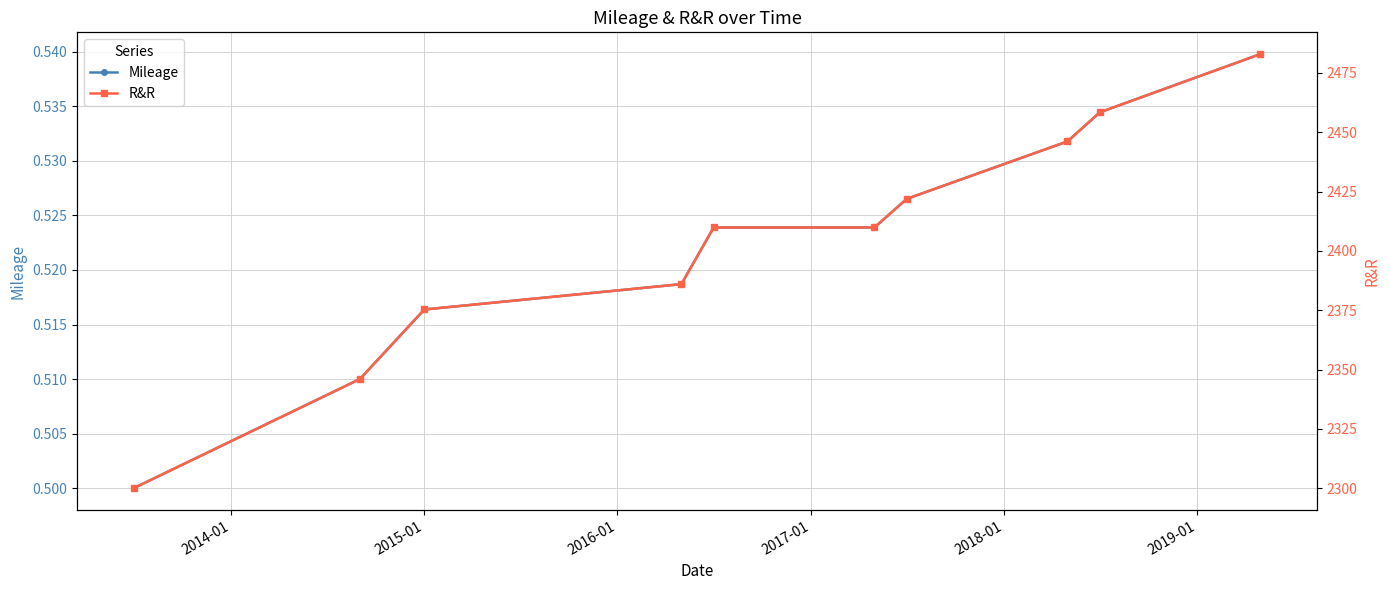

Reading right to left, what are all the values shown in this chart?

Mileage: 0.5	0.5	0.5	0.5	0.5	0.5	0.5	0.5	0.5	0.5
R&R: 2483.0	2458.4	2446.1	2421.9	2409.9	2409.9	2386.0	2375.3	2346.0	2300.0